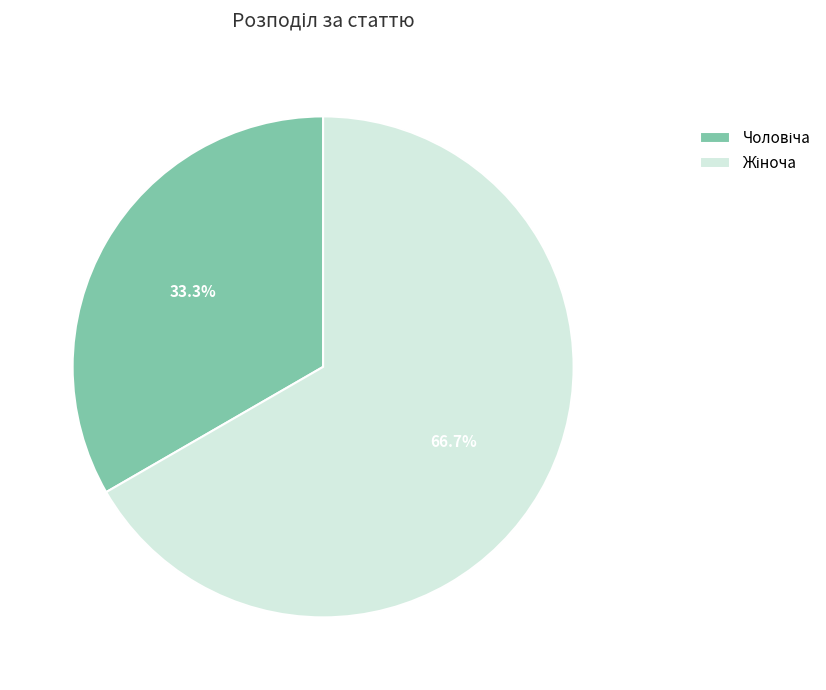

Is there a majority slice in this chart?

Yes